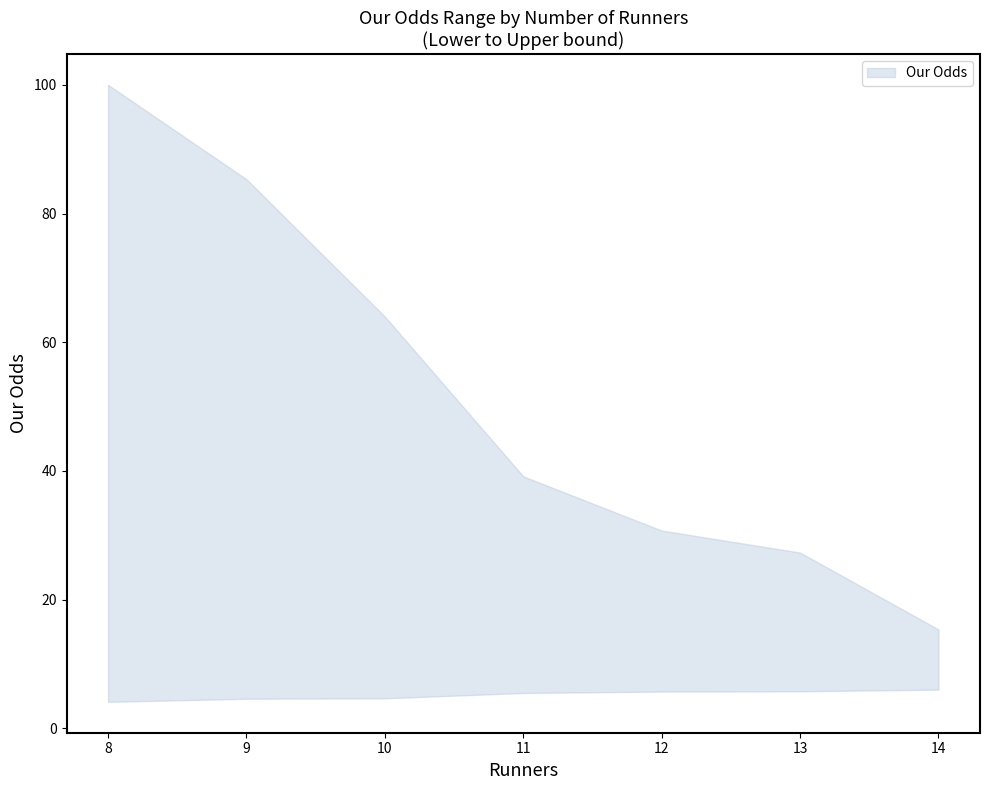

What is the difference between the highest and lowest values at 9?

80.7